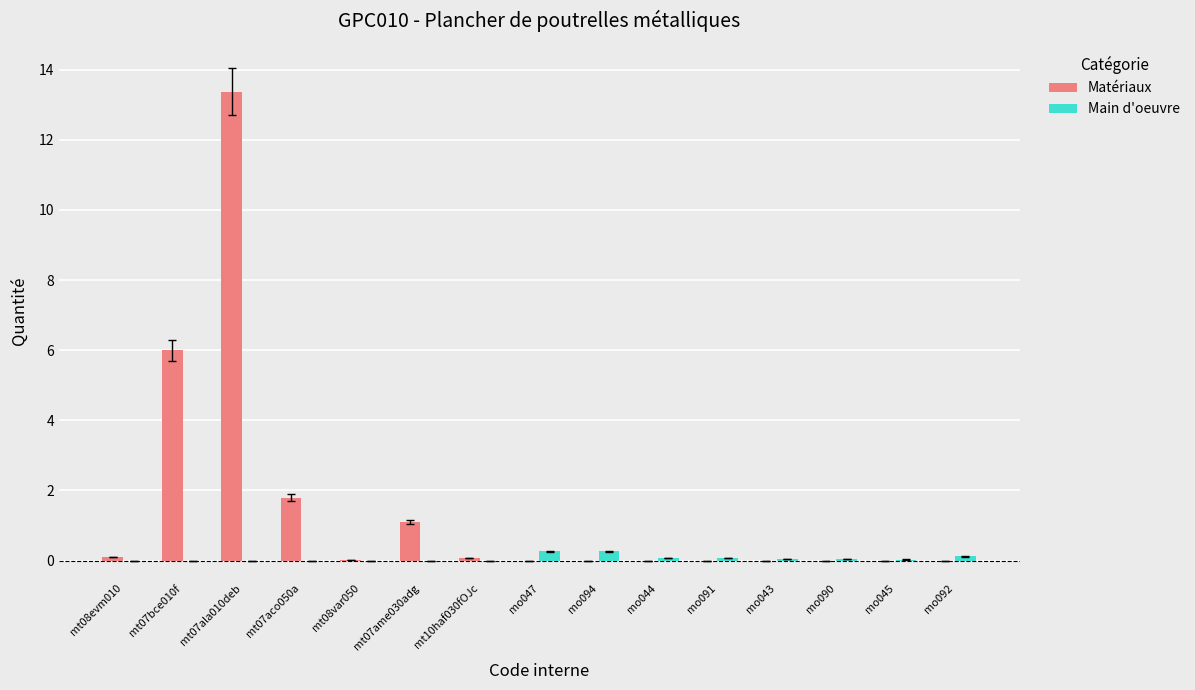

What is the maximum value for Main d'oeuvre?

0.3